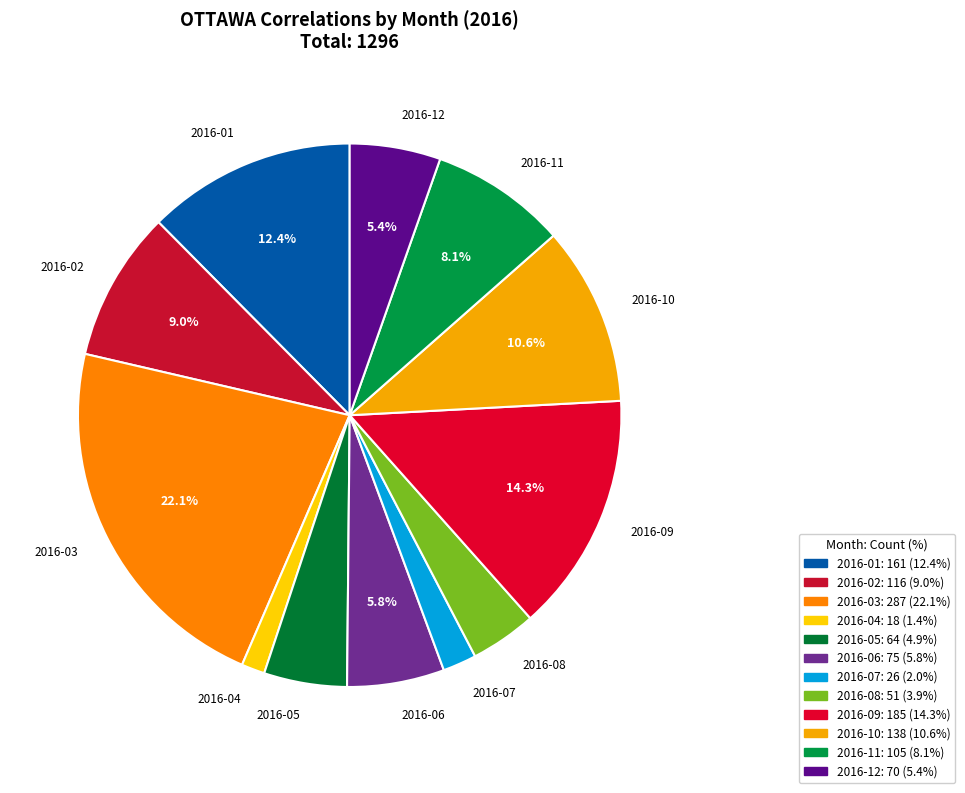

Between 2016-02 and 2016-06, which is larger?

2016-02